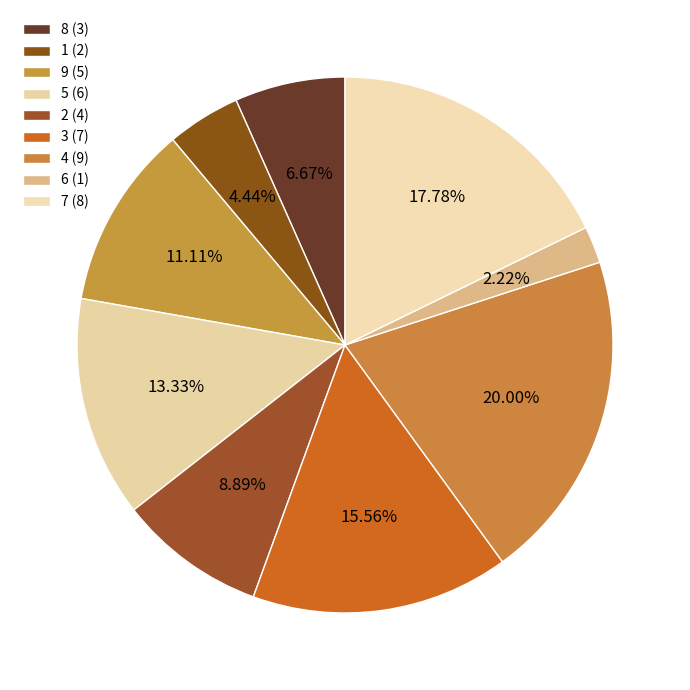

What is the largest slice in the pie chart?

9